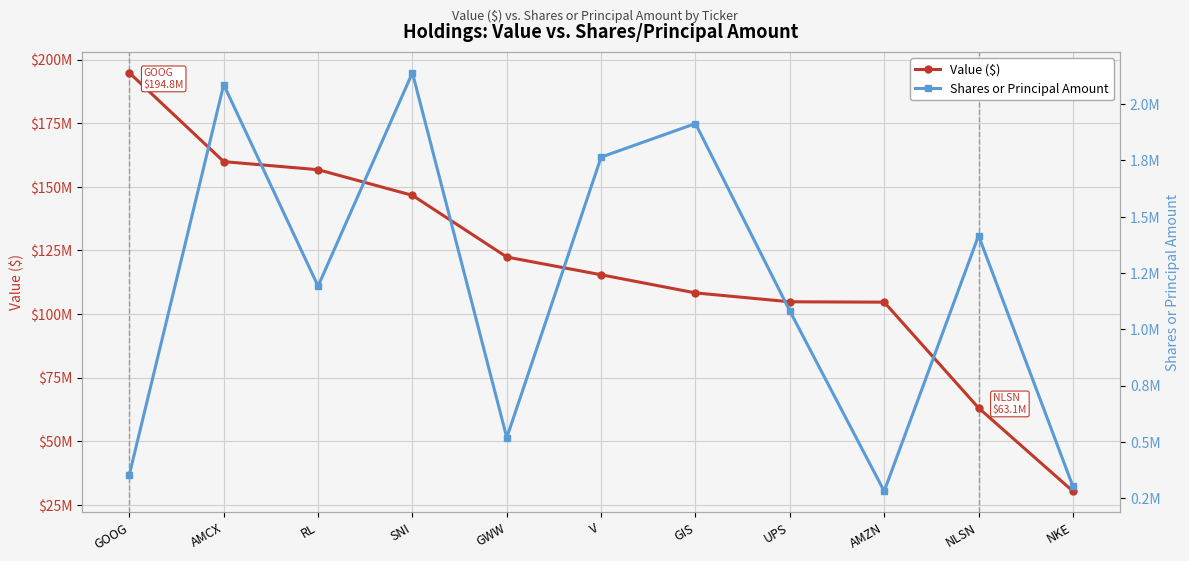

Rank the series at AMZN from lowest to highest value.

Shares or Principal Amount, Value ($)